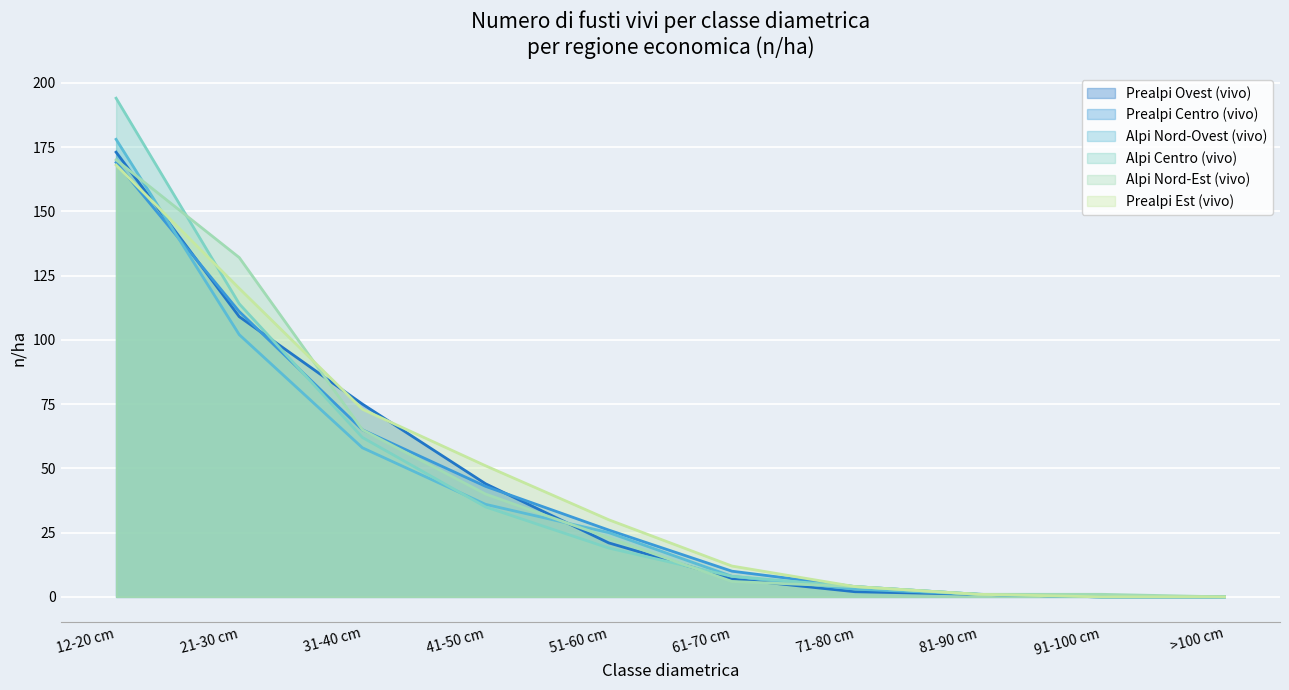

At which label is Alpi Nord-Ovest (vivo) closest to 89?

21-30 cm